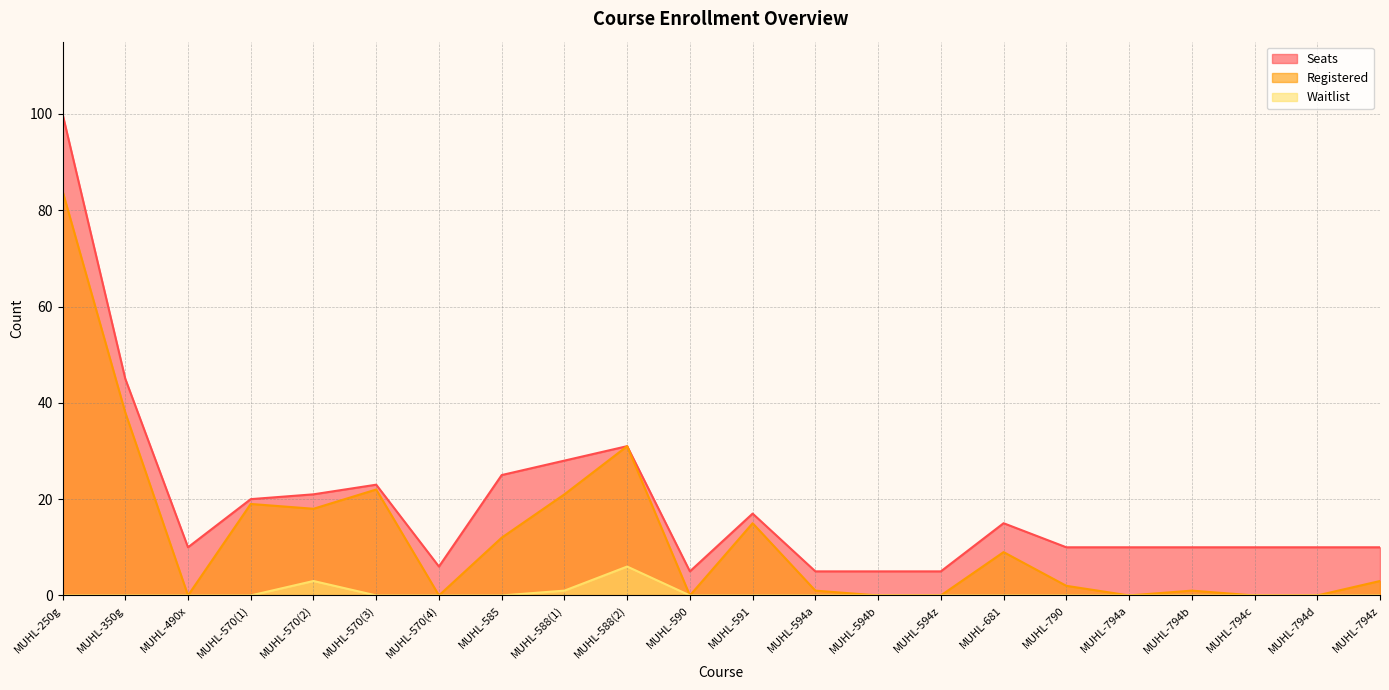

True or false: Seats has more than 0 interior local peaks.

True